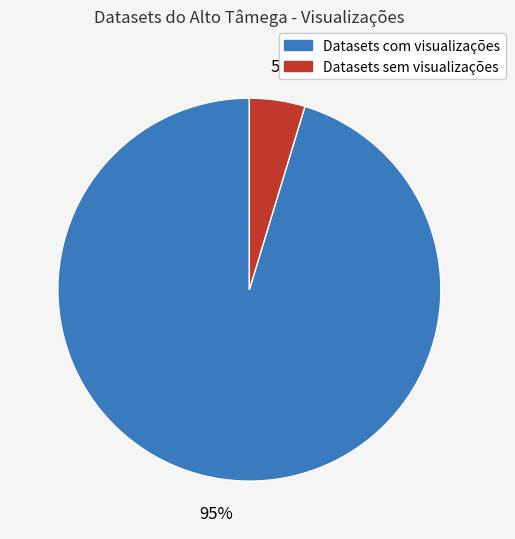

To the nearest percent, what is the average slice percentage?

50%